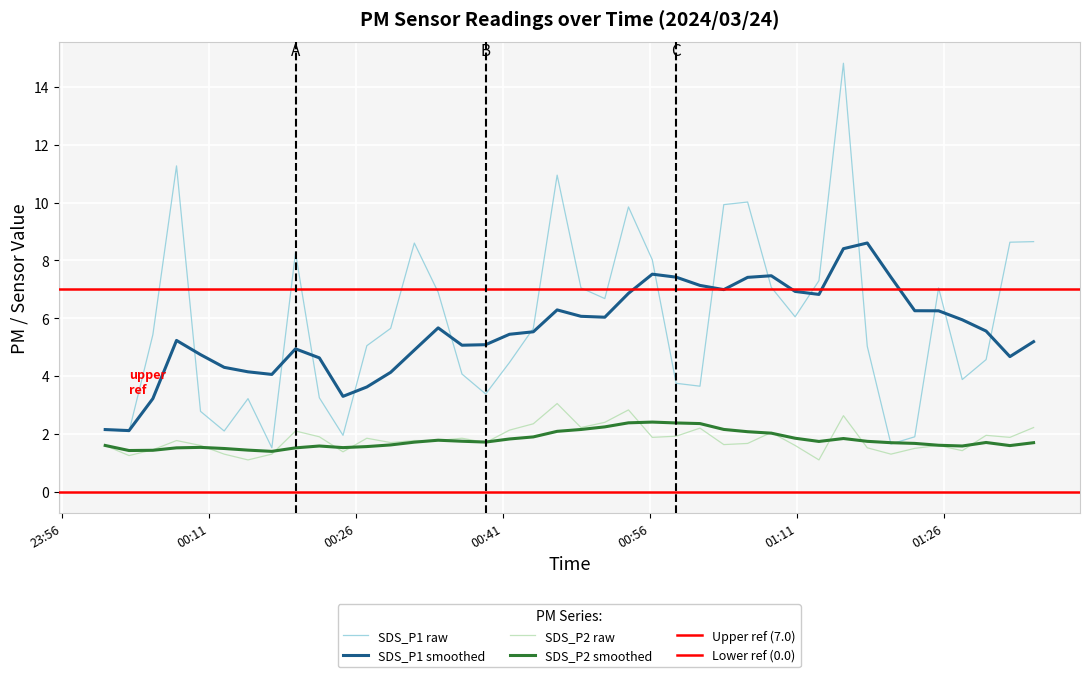

How many categories are shown in the chart?

40